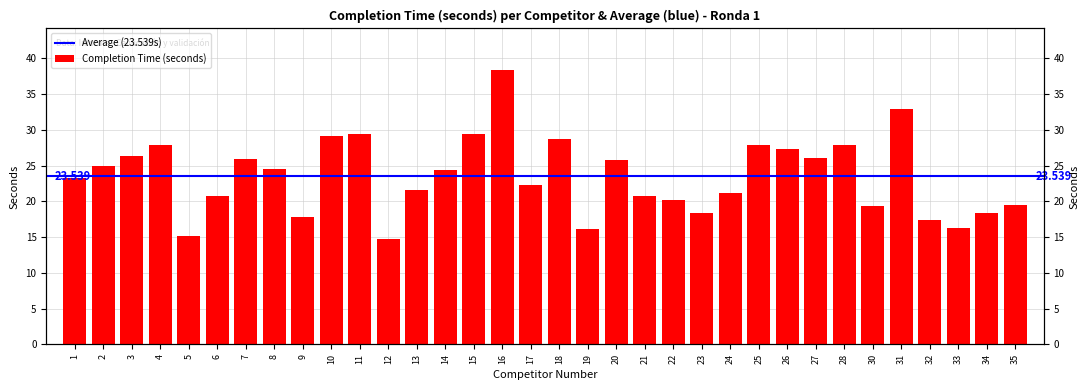

What is the smallest value displayed?

14.7